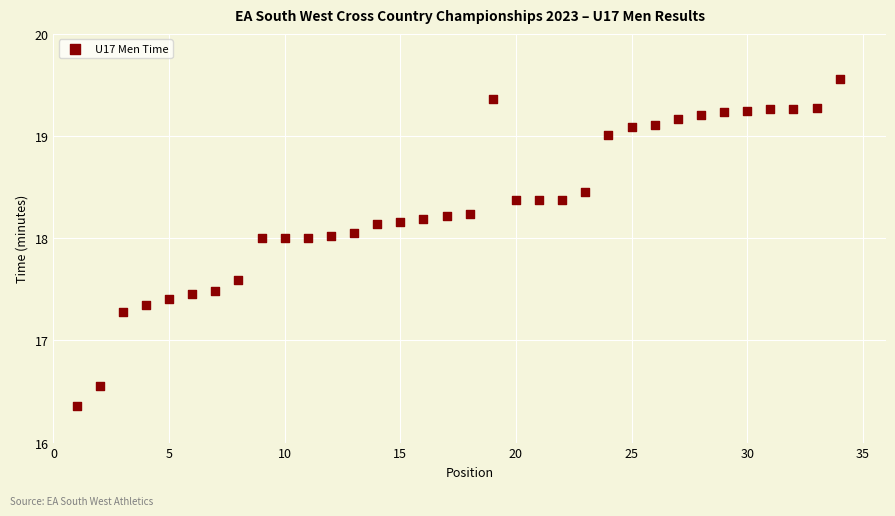

What is the range of Y values (max minus min)?

3.2